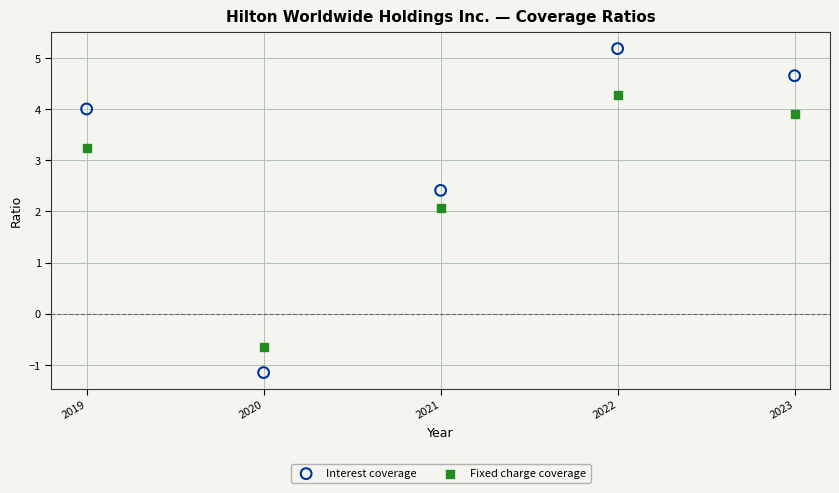

Across all data points, what is the range of X values (max minus min)?

4.0